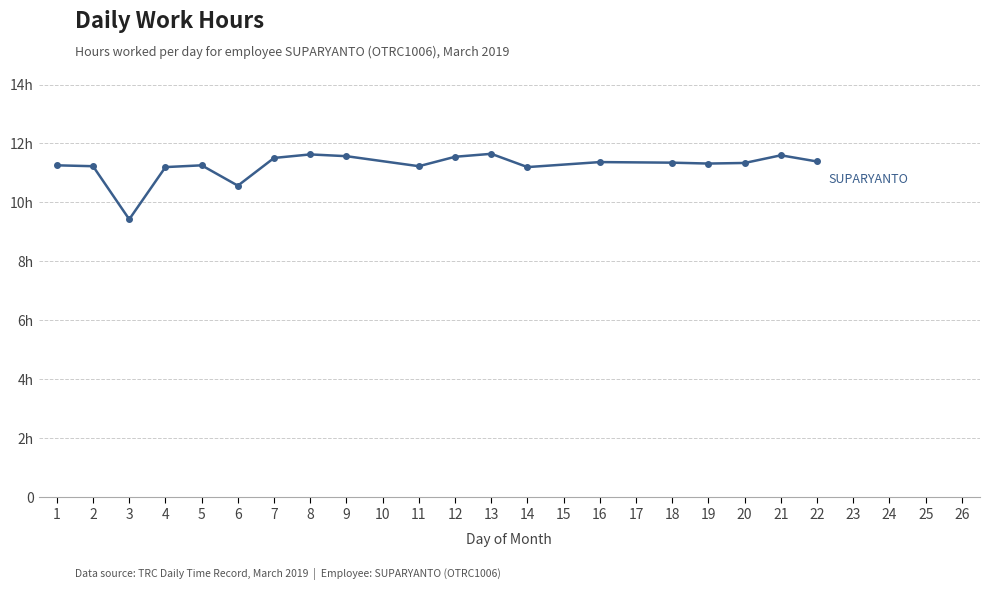

Which label corresponds to the smallest value in the chart?

3